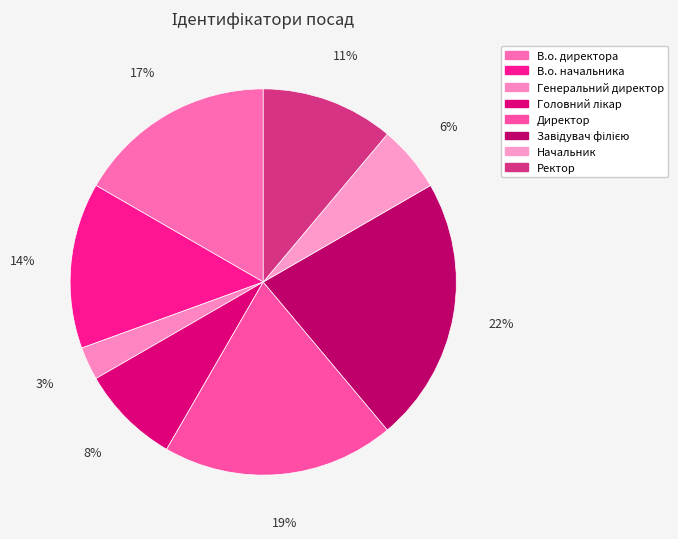

True or false: Головний лікар accounts for 22% of the total.

False